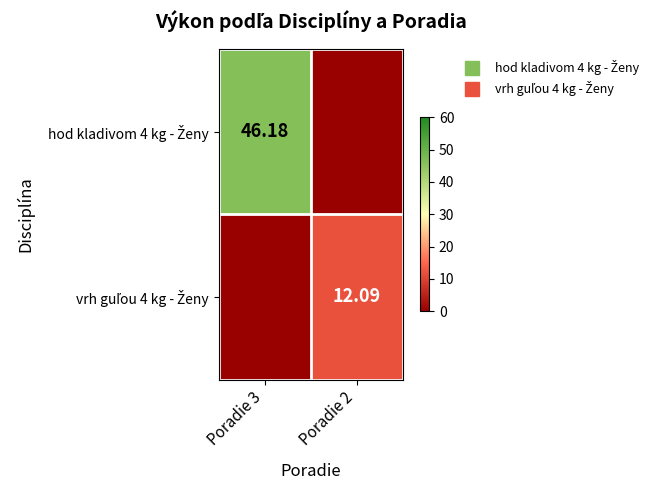

Rank the series by their maximum value, from lowest to highest.

vrh guľou 4 kg - Ženy, hod kladivom 4 kg - Ženy